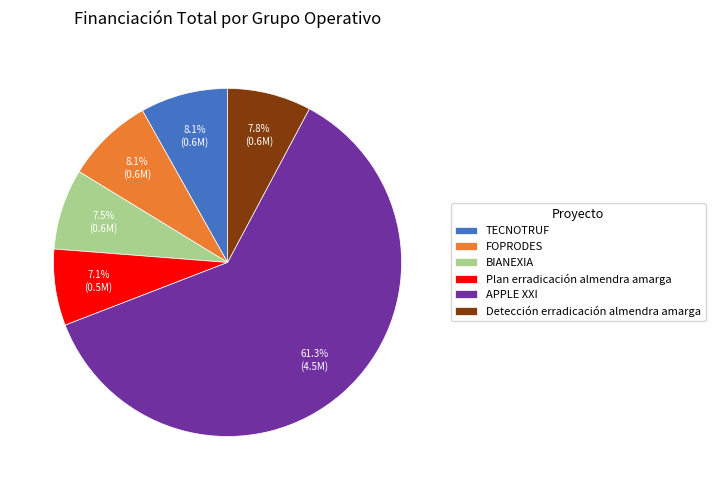

How many segments does this pie chart have?

6